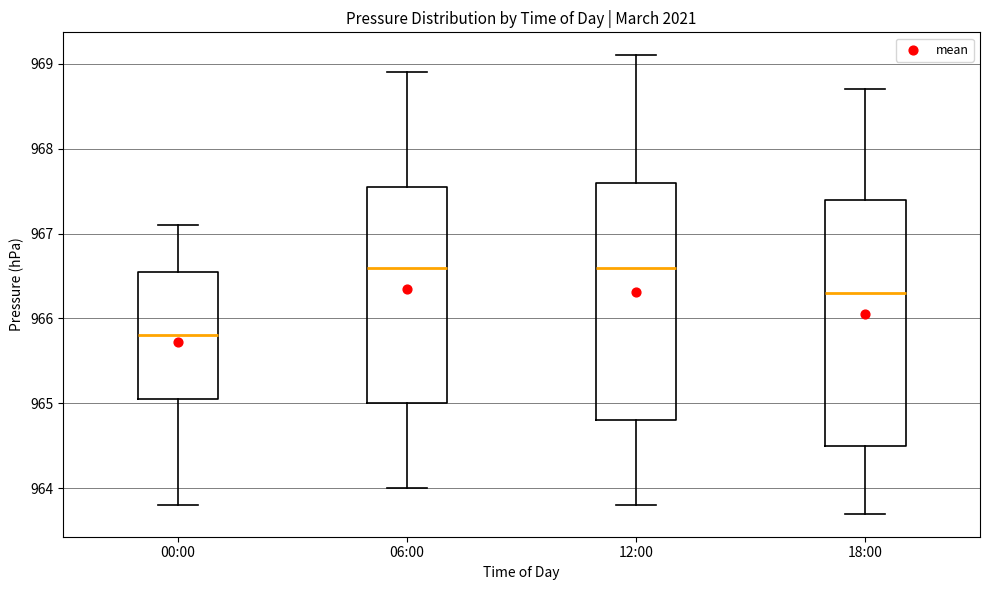

Where is the upper edge of the box for 00:00 on the y-axis? The values are not printed on the chart, so give them approximately, as read against the axis.

966.6